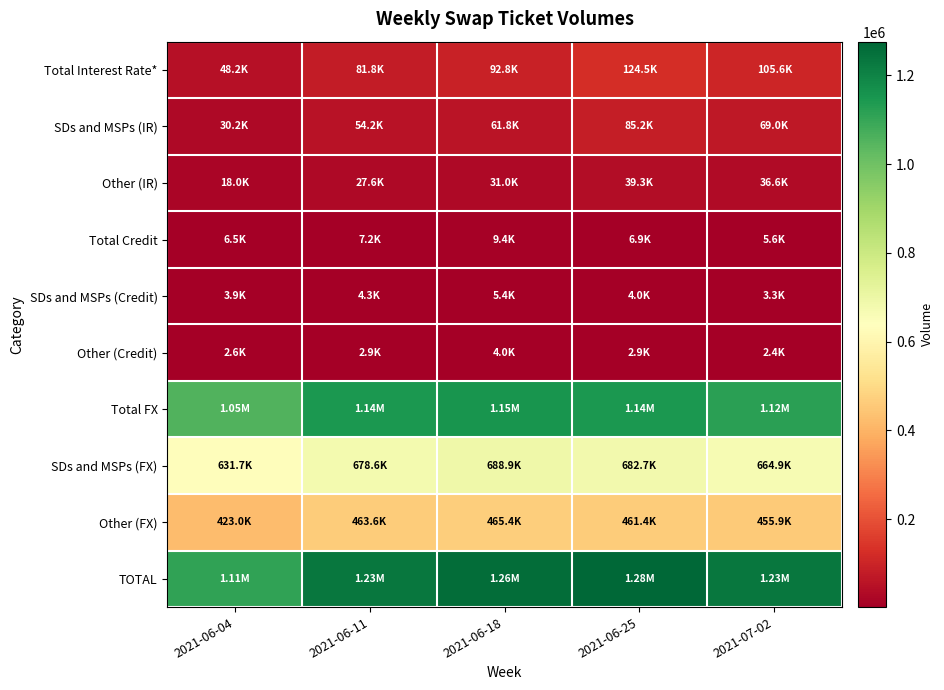

What is the spread (max minus min) of values at 2021-06-25?

1272580